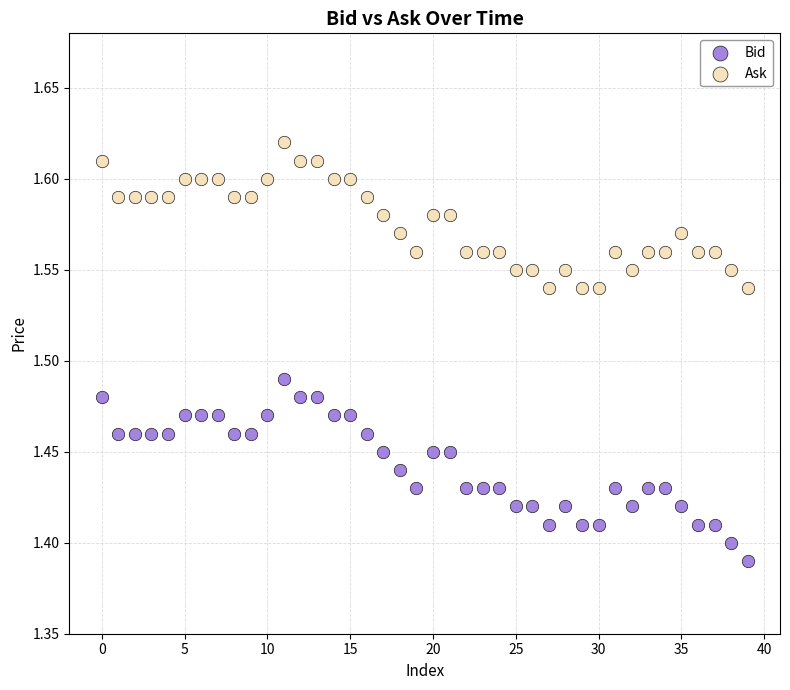

What are all the series names shown in the legend?

Bid, Ask